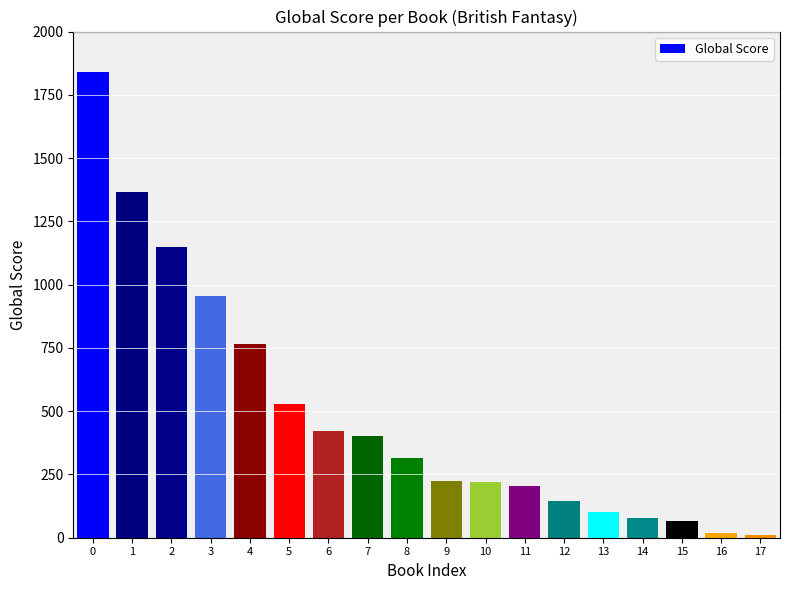

How many values are below 316?

9